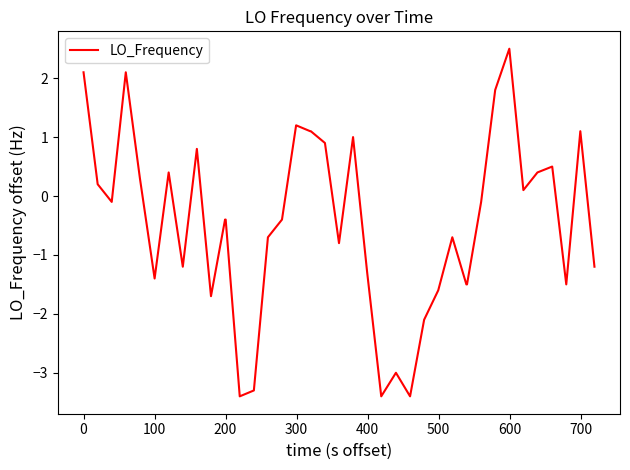

What is the difference between the maximum and minimum values?

5.9